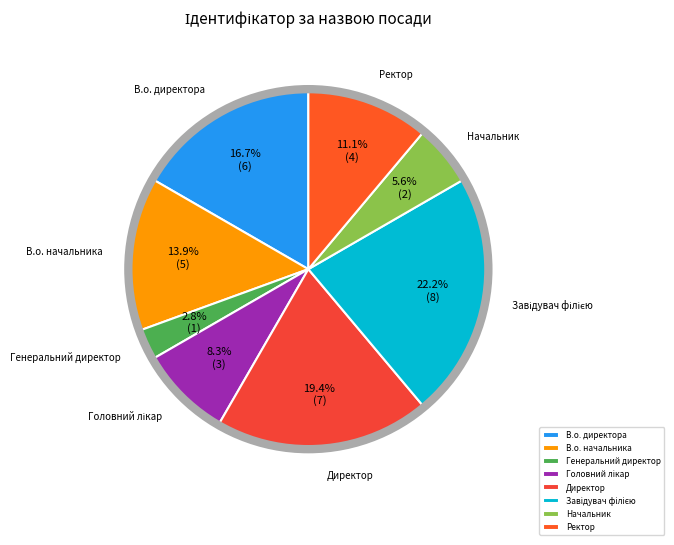

What percentage is NOT represented by Начальник?

94.4%